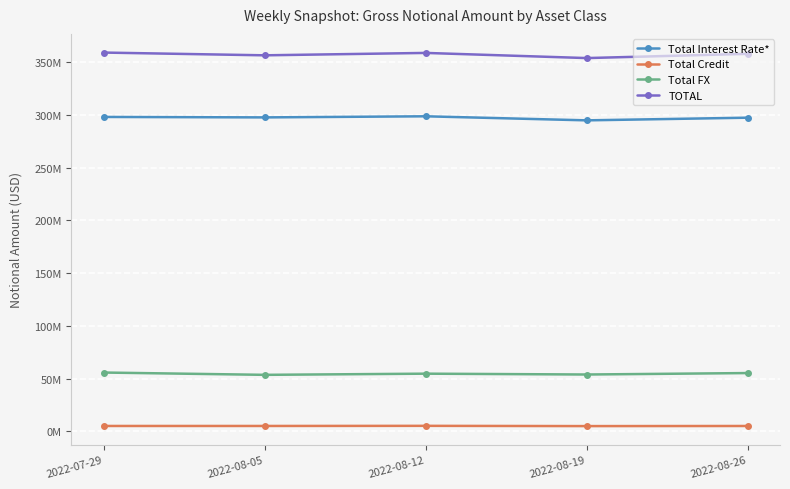

Reading left to right, what are all the values shown in this chart?

Total Interest Rate*: 298087682	297655391	298697575	294850928	297379294
Total Credit: 5186823	5191992	5311846	5070675	5174557
Total FX: 55828128	53644756	54755466	53959045	55335250
TOTAL: 359102633	356492140	358764888	353880648	357889101